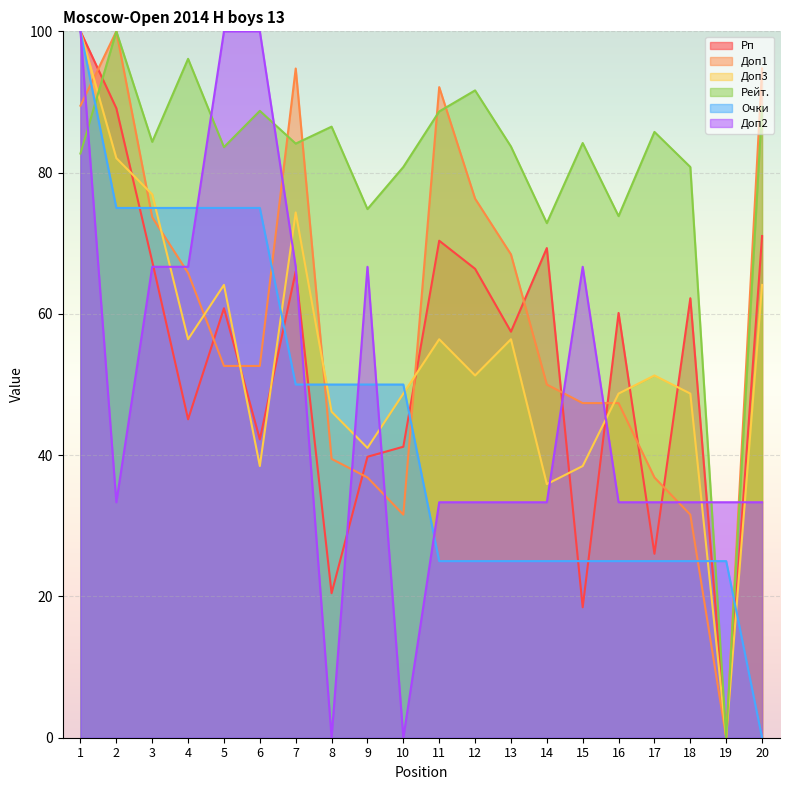

Rank the series by their maximum value, from highest to lowest.

Рейт., Рп, Доп3, Доп1, Доп2, Очки